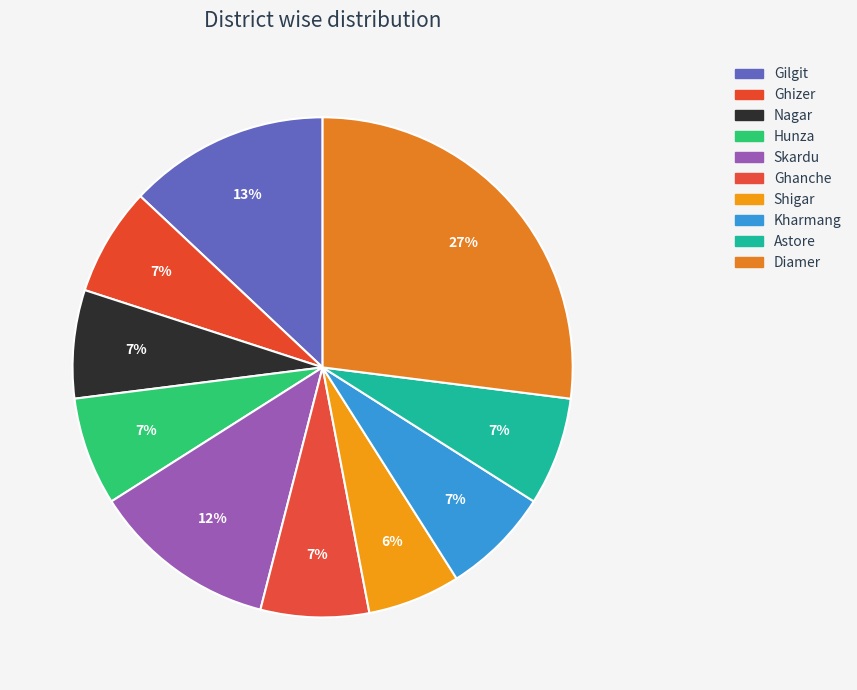

How many slices are in this pie chart?

10